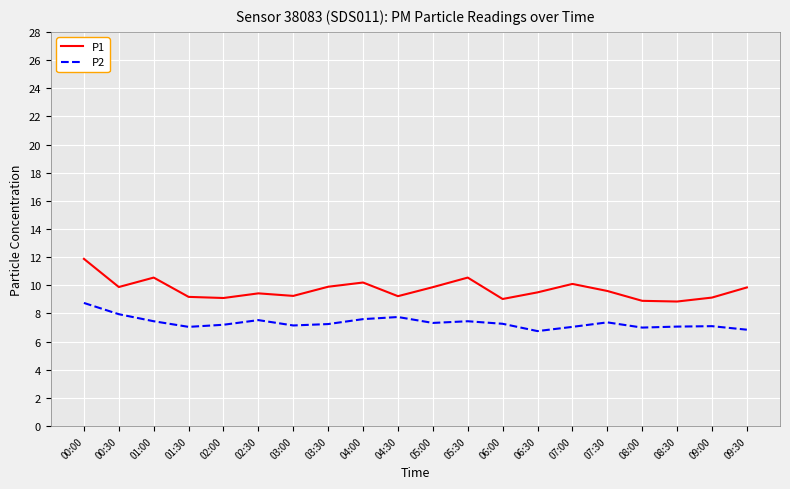

List the series in order of their peak value, lowest first.

P2, P1